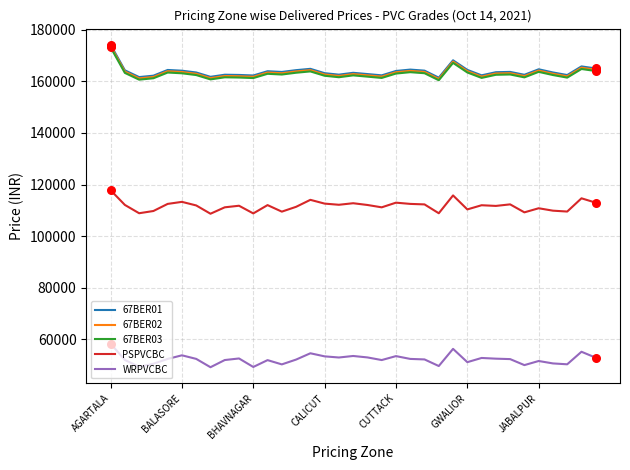

What are all the series names shown in the legend?

67BER01, 67BER02, 67BER03, PSPVCBC, WRPVCBC